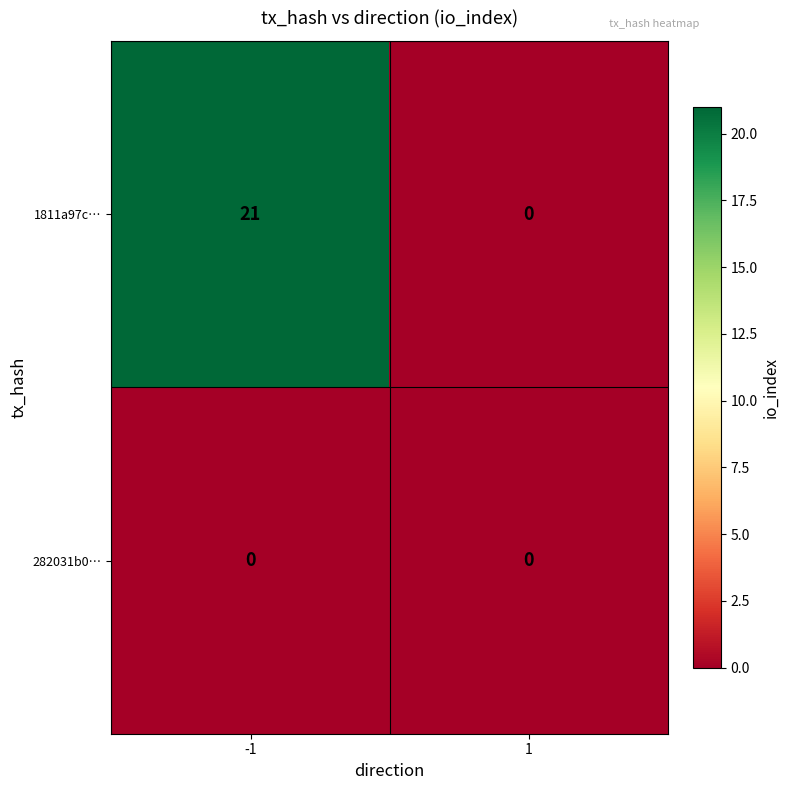

What is the difference between the highest and lowest values at -1?

21